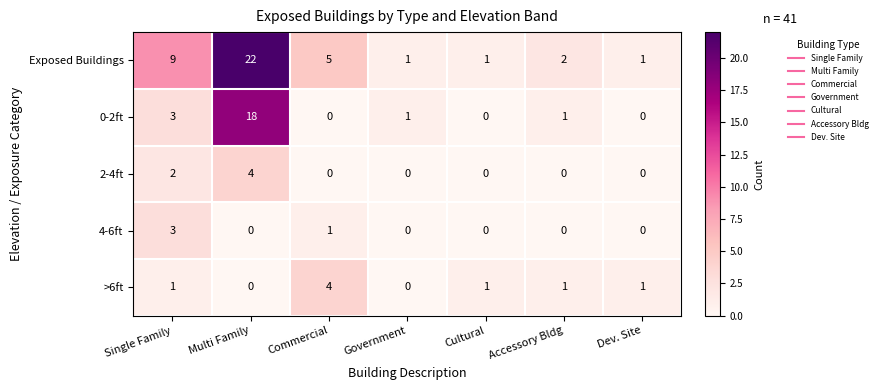

At which label does Exposed Buildings first exceed 2?

Single Family